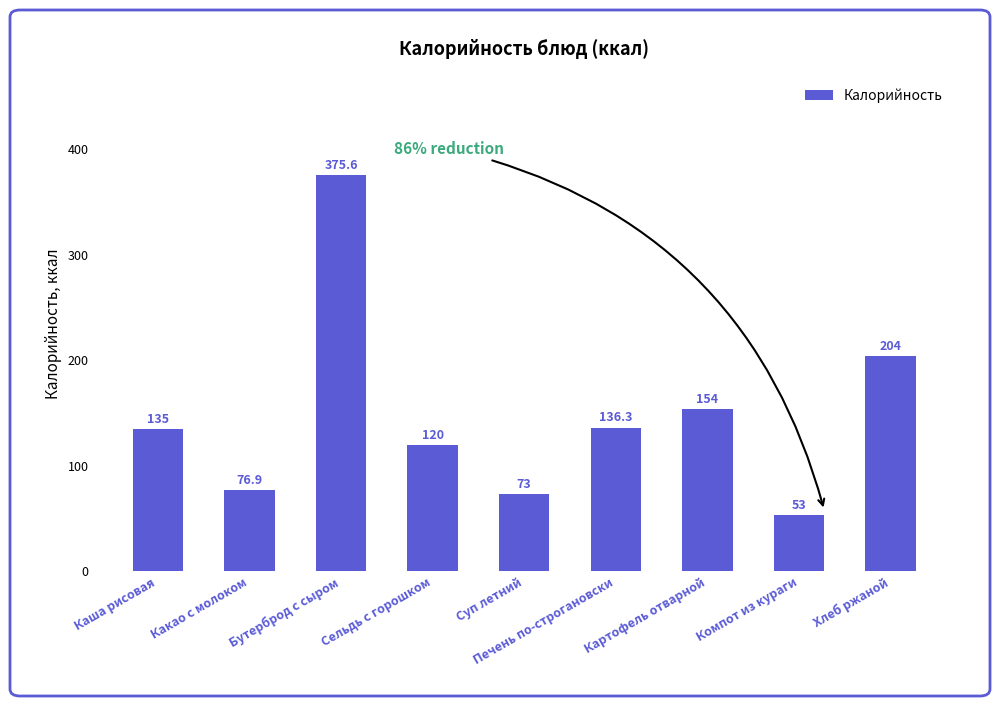

Read the value at Сельдь с горошком.

120.0